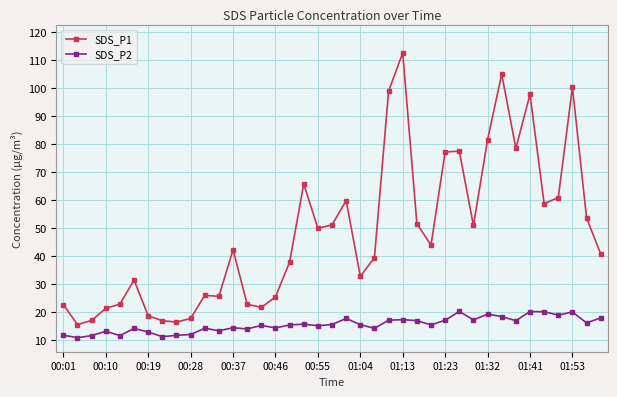

What is the difference between the maximum and minimum values in the SDS_P1 series?

96.9